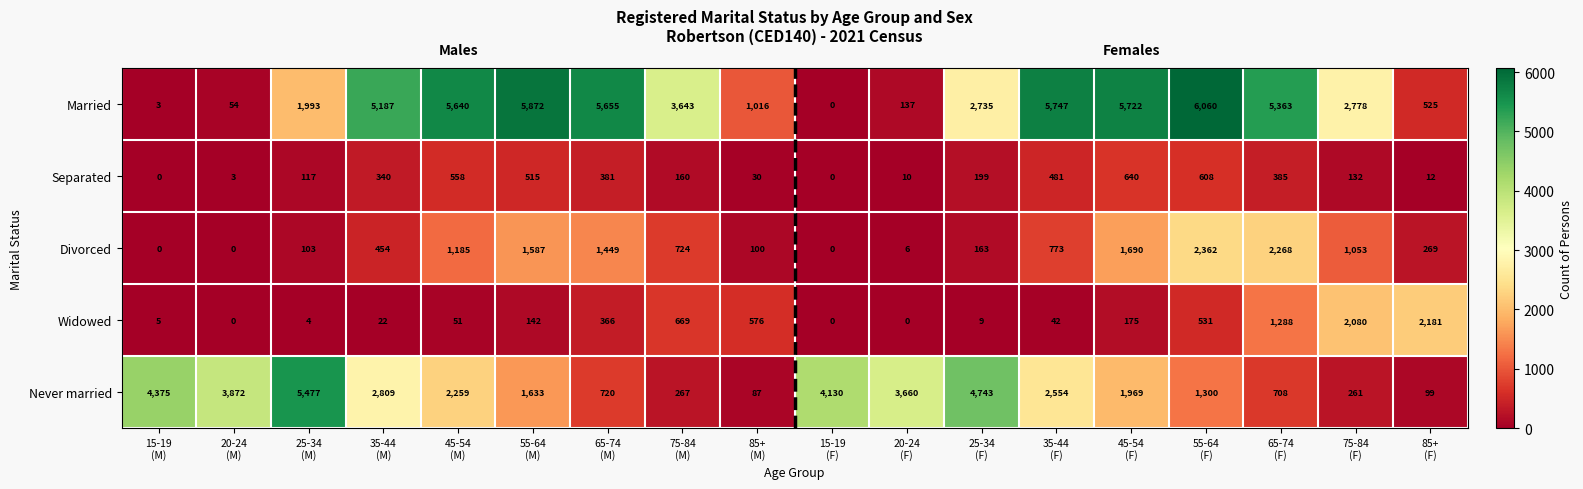

At how many categories does at least one series exceed 775?

18